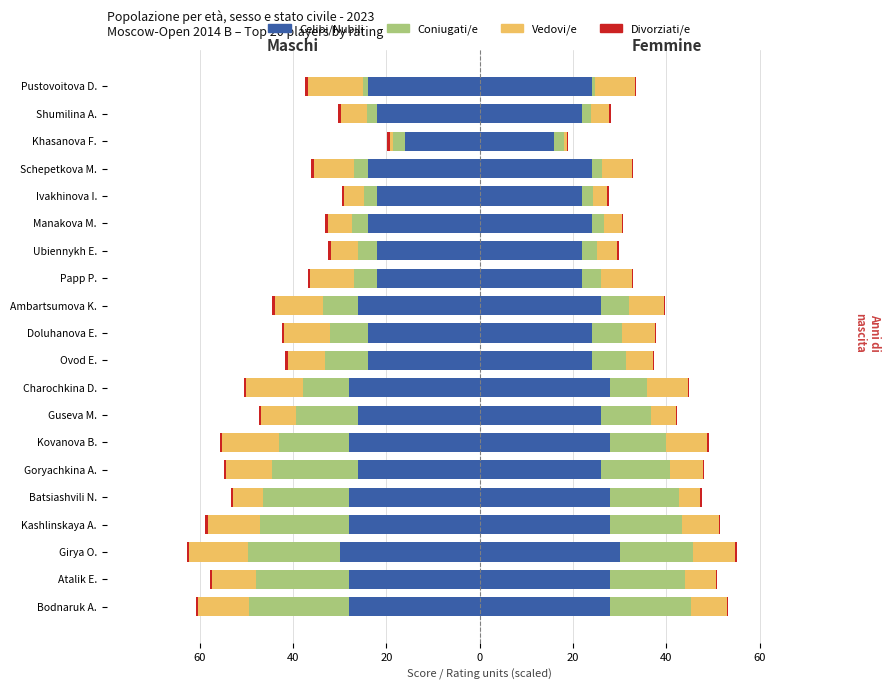

What is the highest value of the Divorziati/e series?

0.7